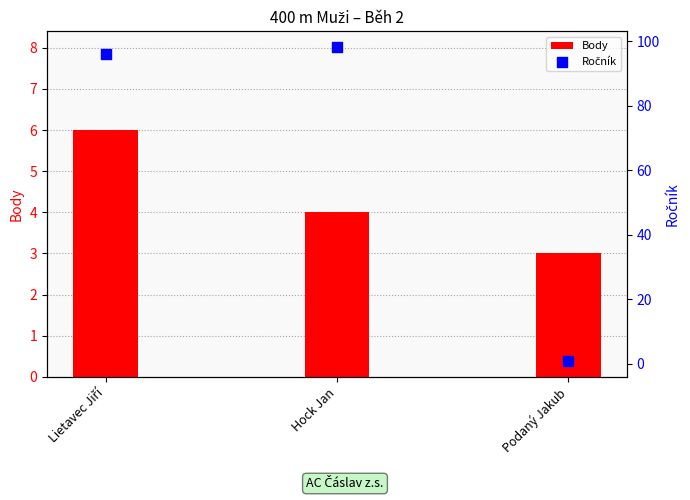

Which series reaches the minimum Y coordinate?

Ročník